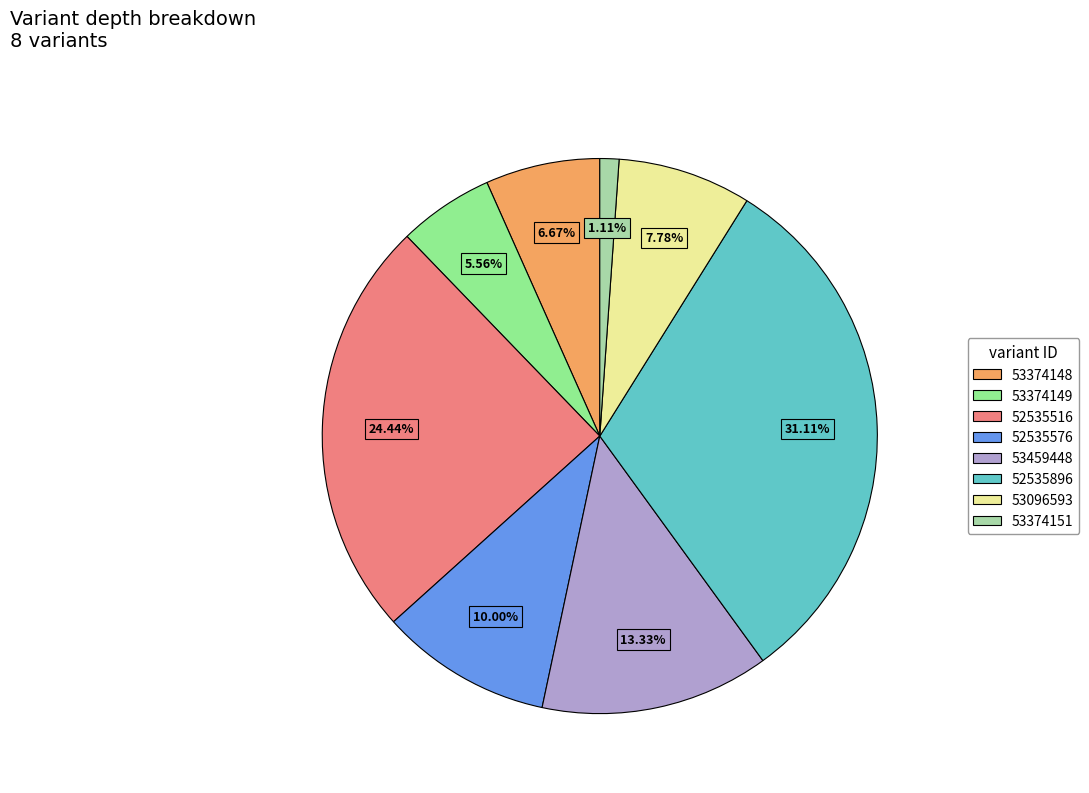

What is the largest slice in the pie chart?

52535896